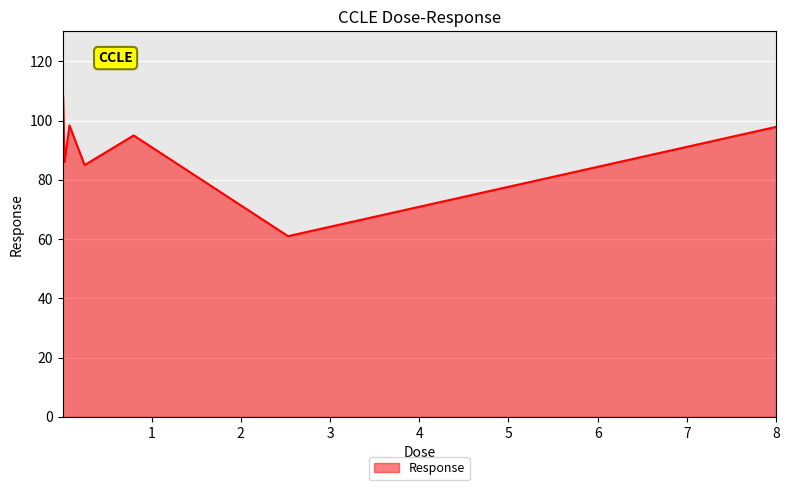

What is the difference between the second highest and second lowest values?

15.4